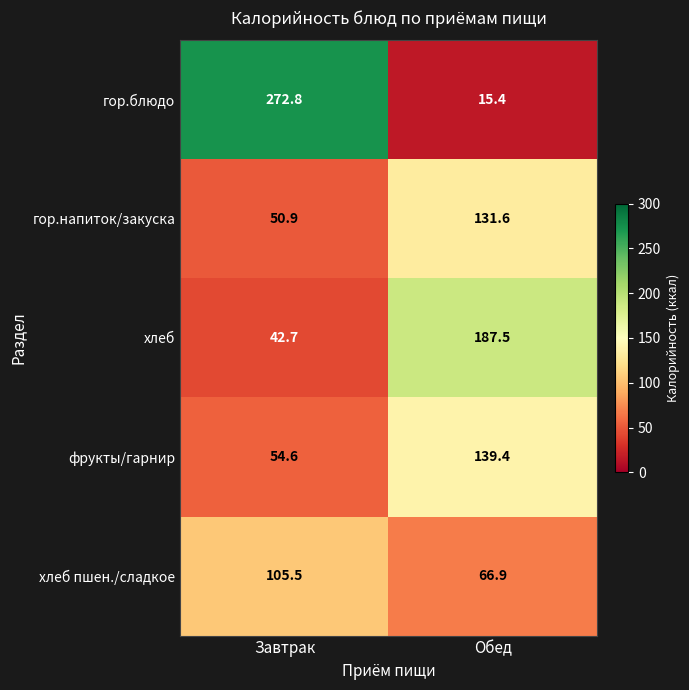

What is the difference between the maximum and minimum values in the фрукты/гарнир series?

84.8